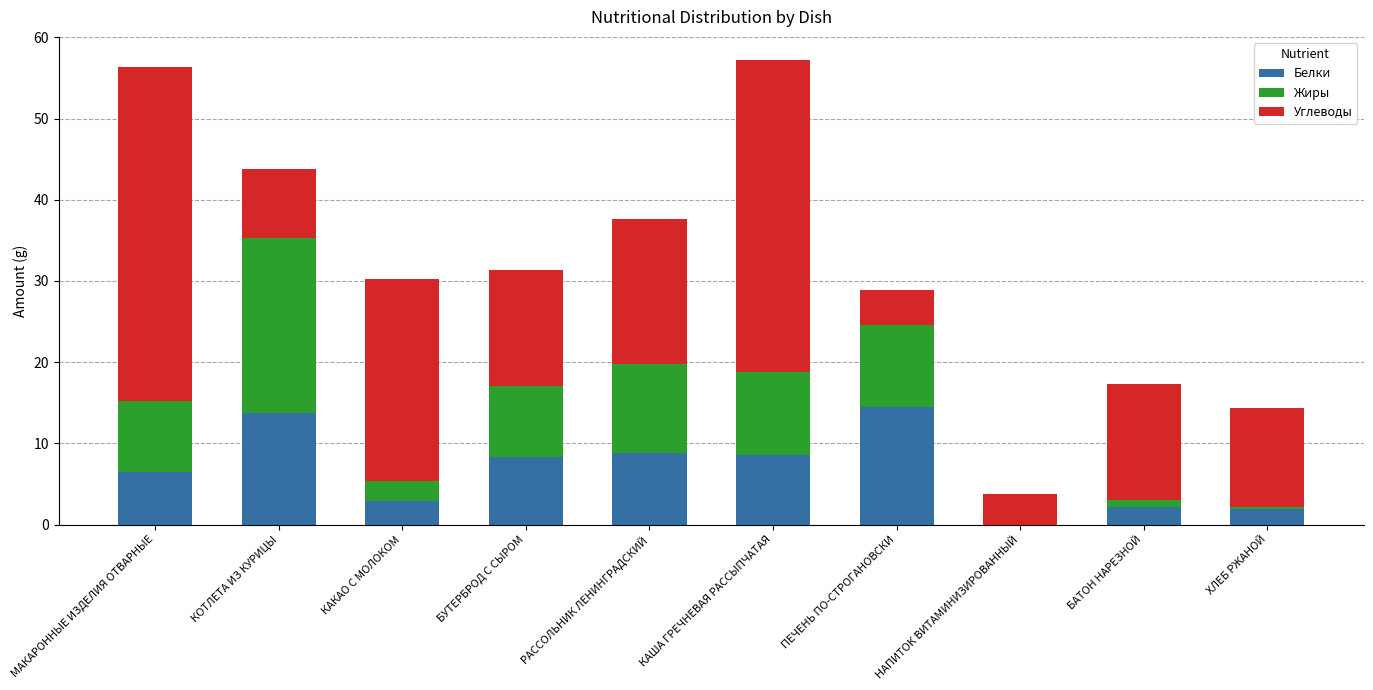

How many categories are shown in the chart?

10